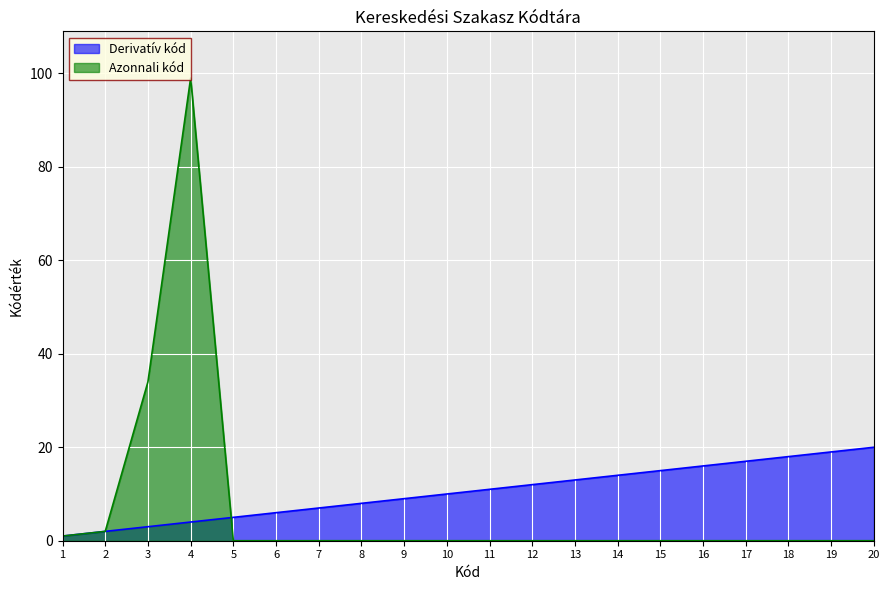

Count the number of categories in the chart.

20